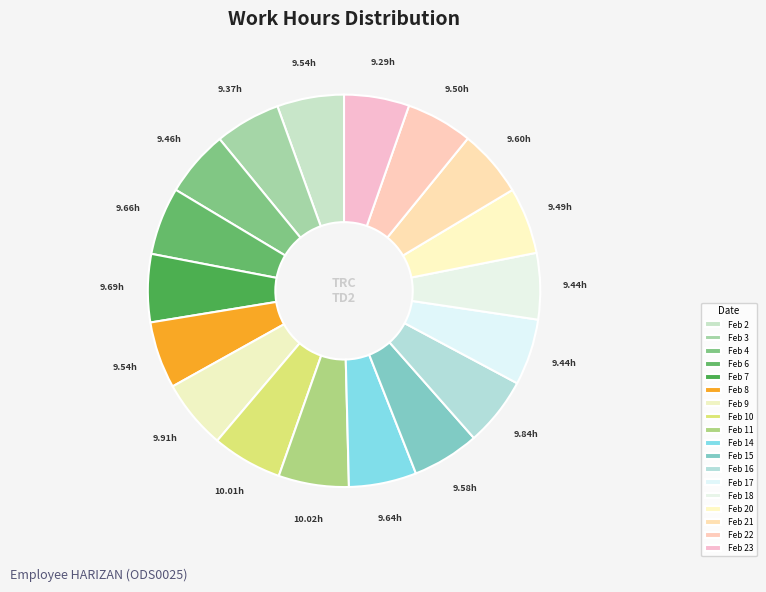

Which category has the smallest portion of the pie?

Feb 23